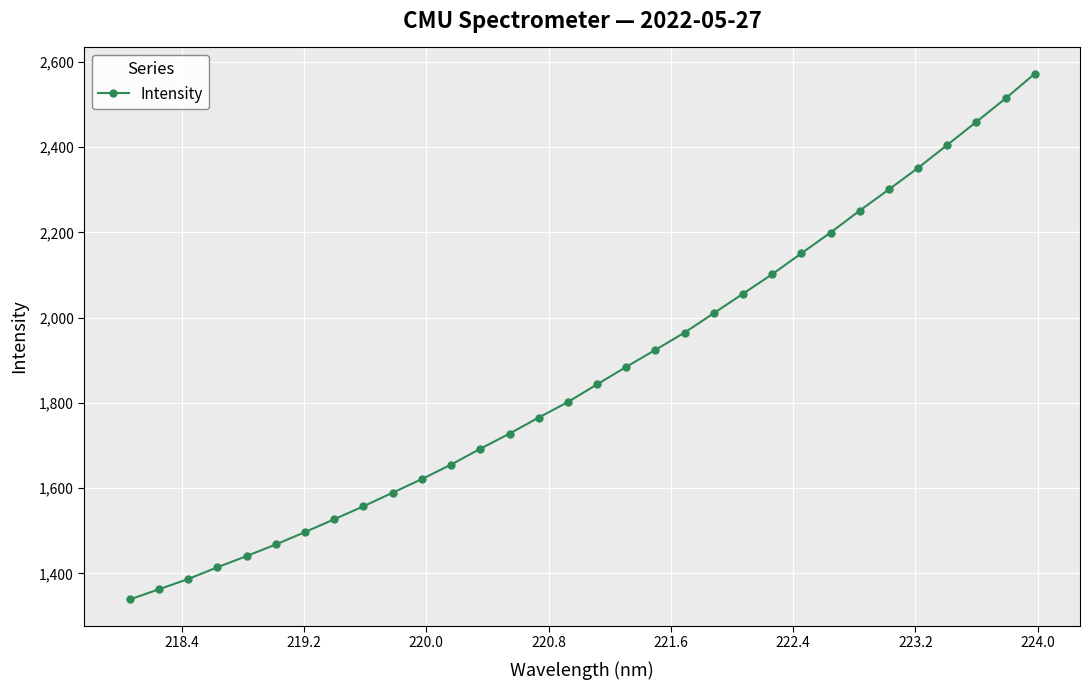

What is the value of the 21st point from the left?

2010.6